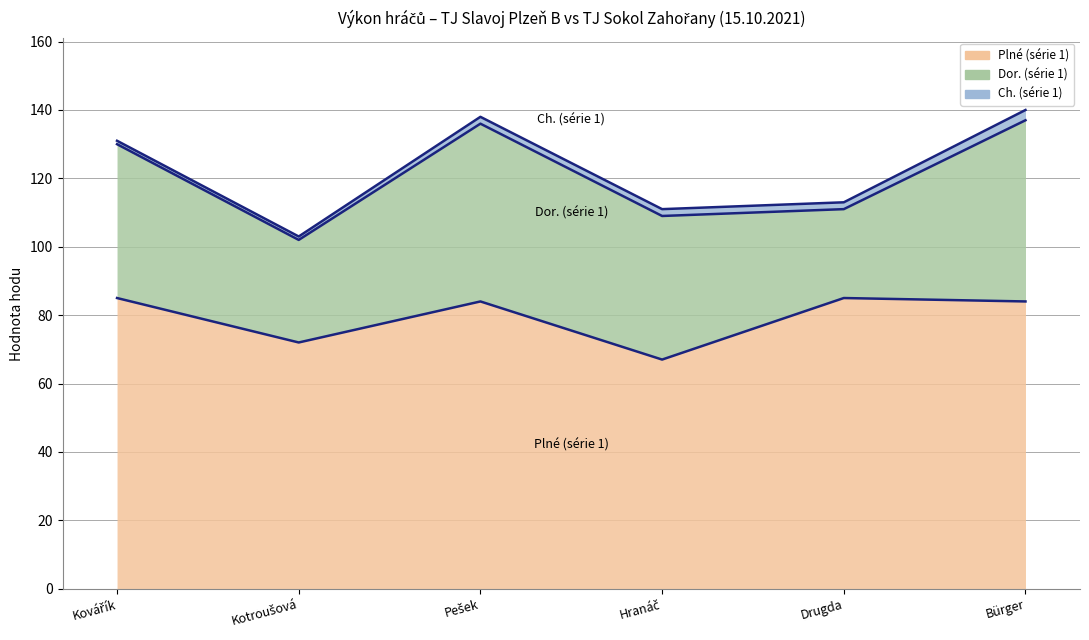

True or false: Dor. (série 1) and Plné (série 1) intersect in this chart.

False